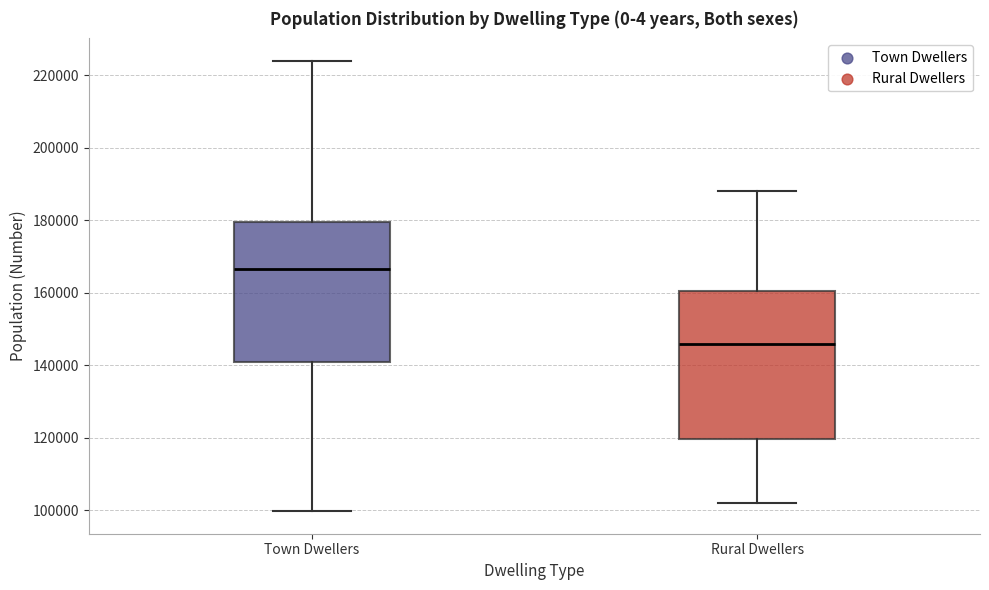

Where does the lower whisker of the box for Town Dwellers end on the y-axis? The values are not printed on the chart, so give them approximately, as read against the axis.

100000